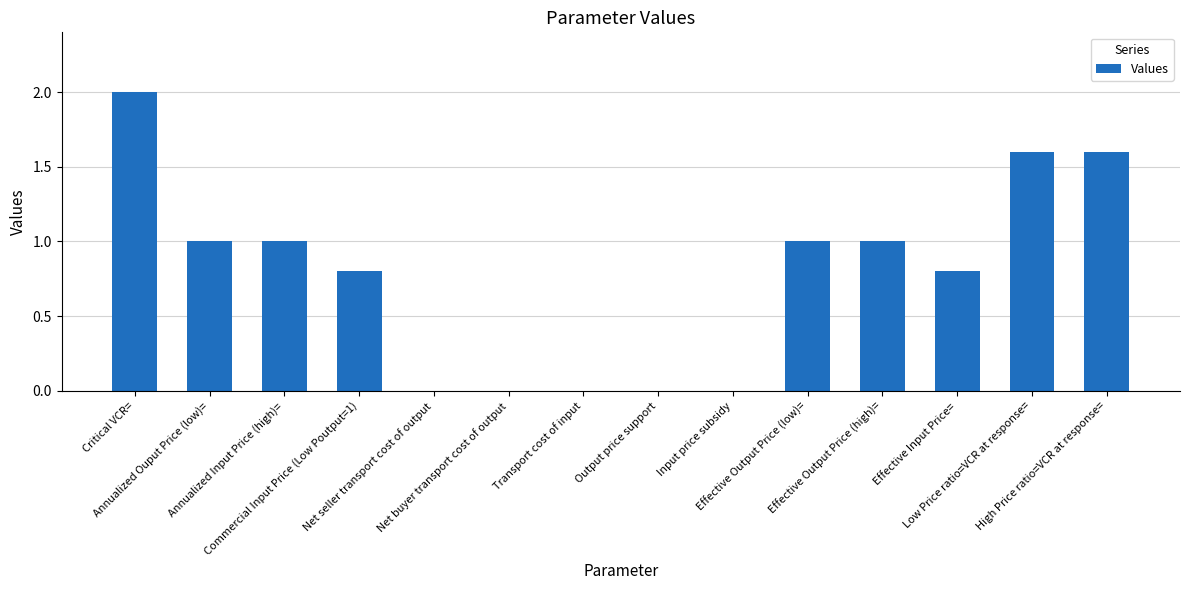

How many series are shown in this chart?

1